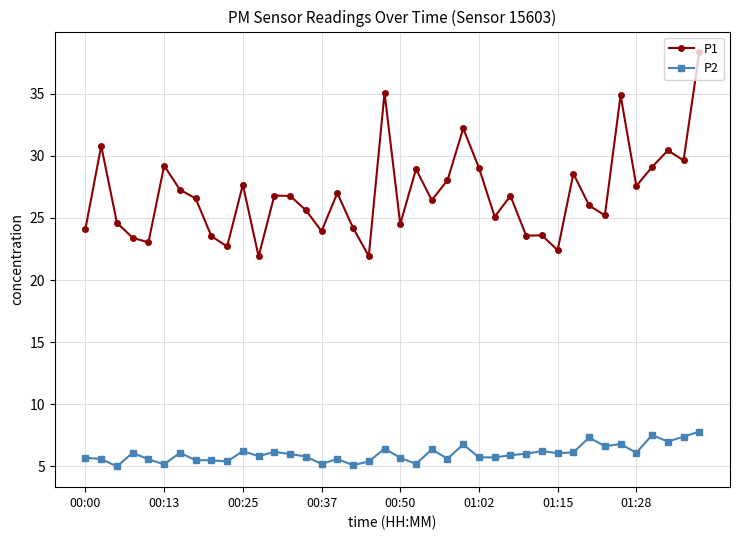

True or false: P2 and P1 intersect in this chart.

False